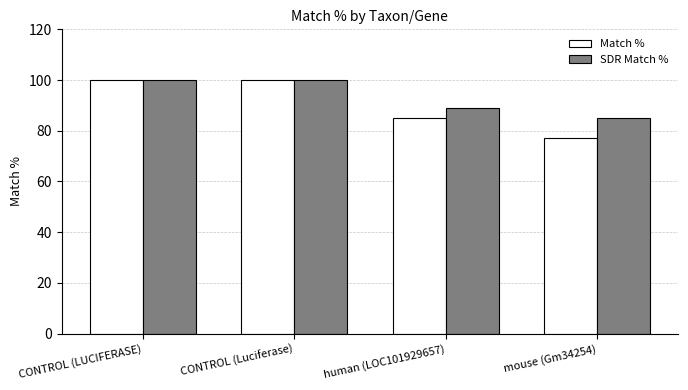

At which label does SDR Match % reach its minimum?

mouse (Gm34254)